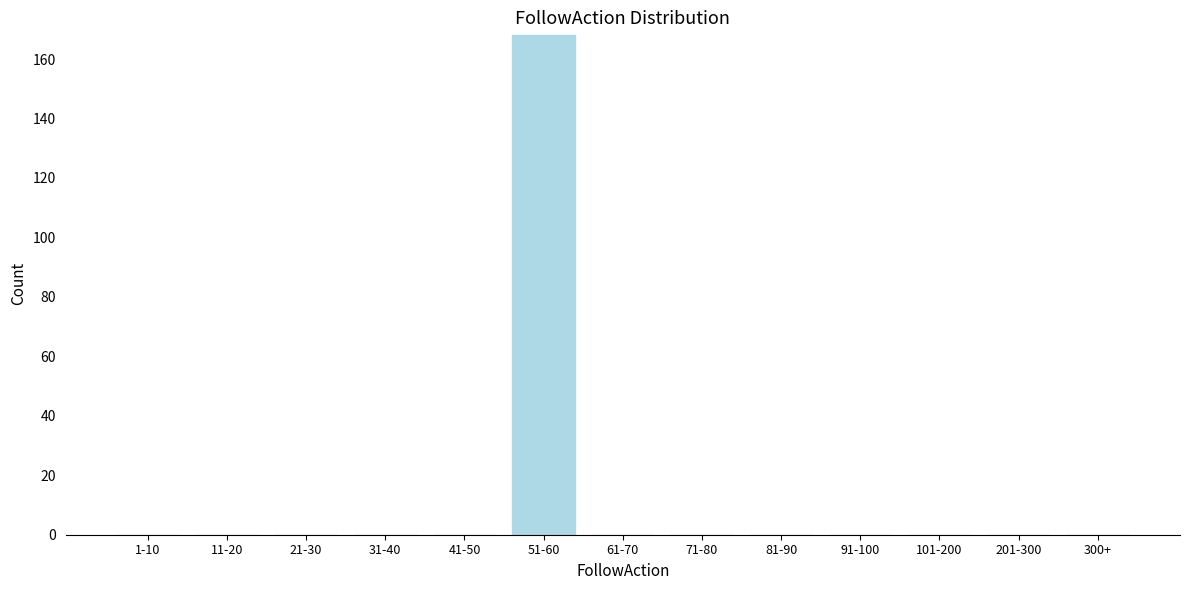

Reading left to right, extract all data points from this chart.

1-10=0	11-20=0	21-30=0	31-40=0	41-50=0	51-60=168	61-70=0	71-80=0	81-90=0	91-100=0	101-200=0	201-300=0	300+=0